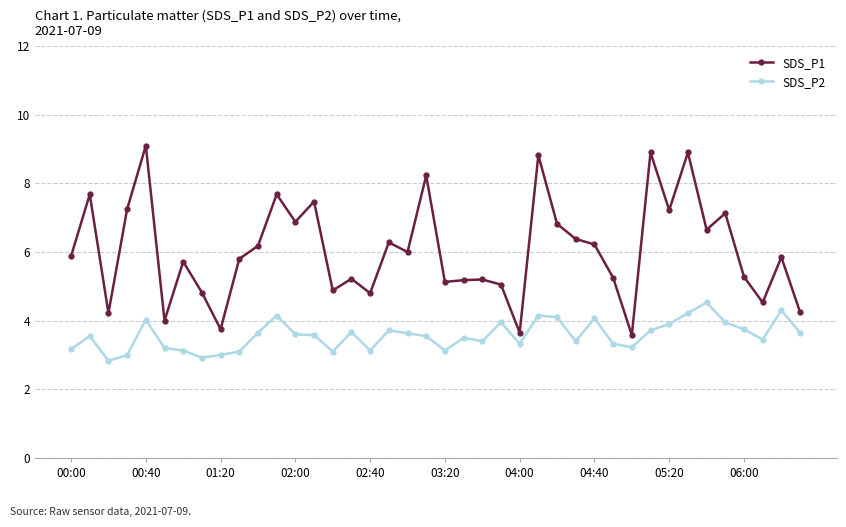

In SDS_P1, how many points are lower than both neighbors (excluding endpoints)?

13